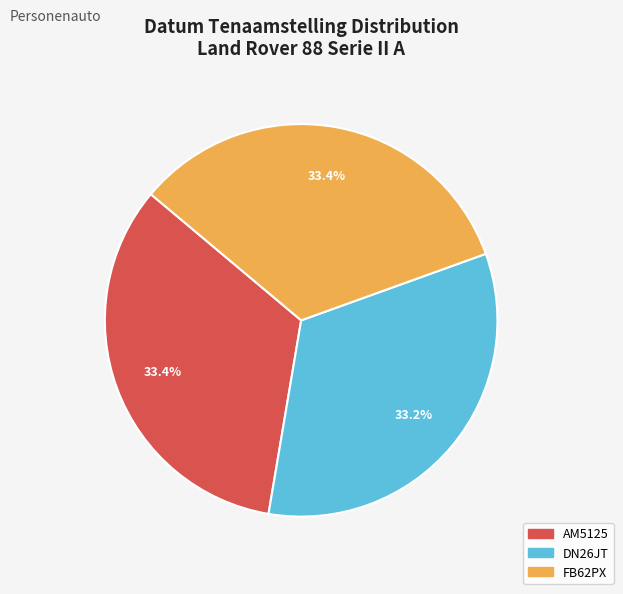

Is there any slice that represents more than half of the pie?

No